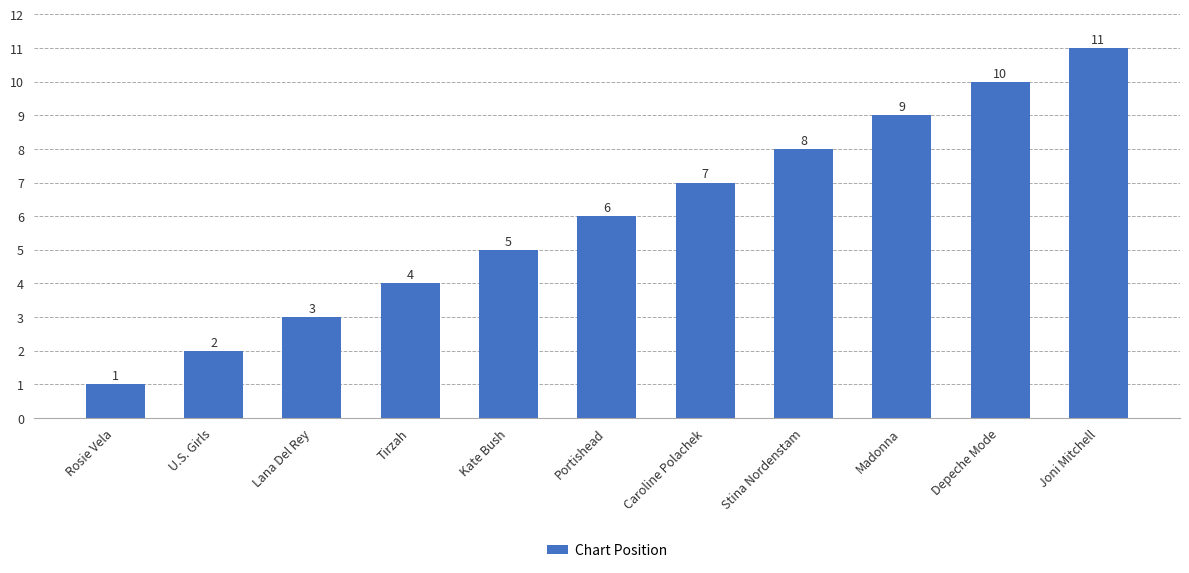

How many series are shown in this chart?

1